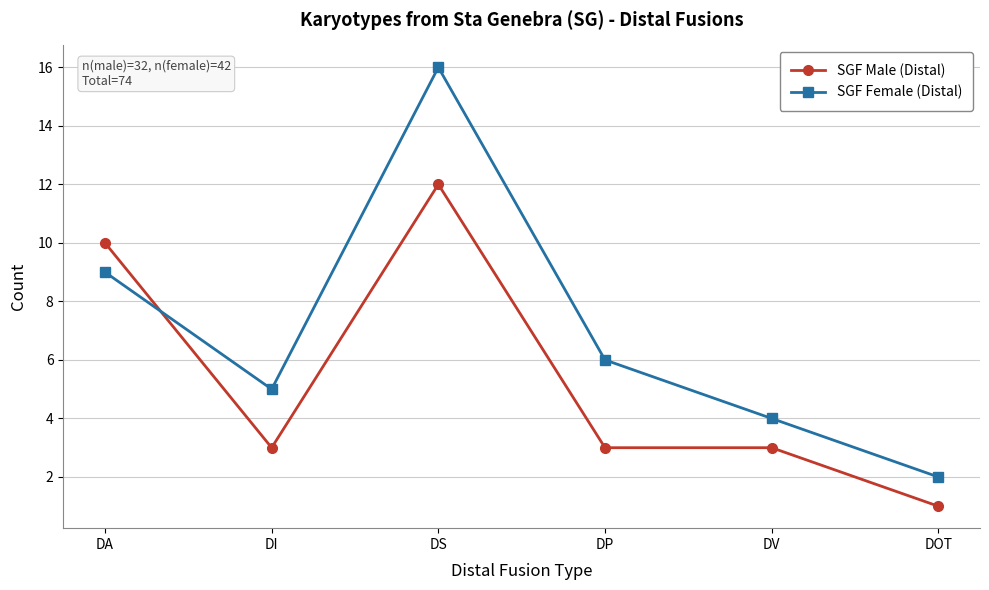

Is the value of SGF Female (Distal) at DS greater than the value of SGF Male (Distal) at DV?

Yes